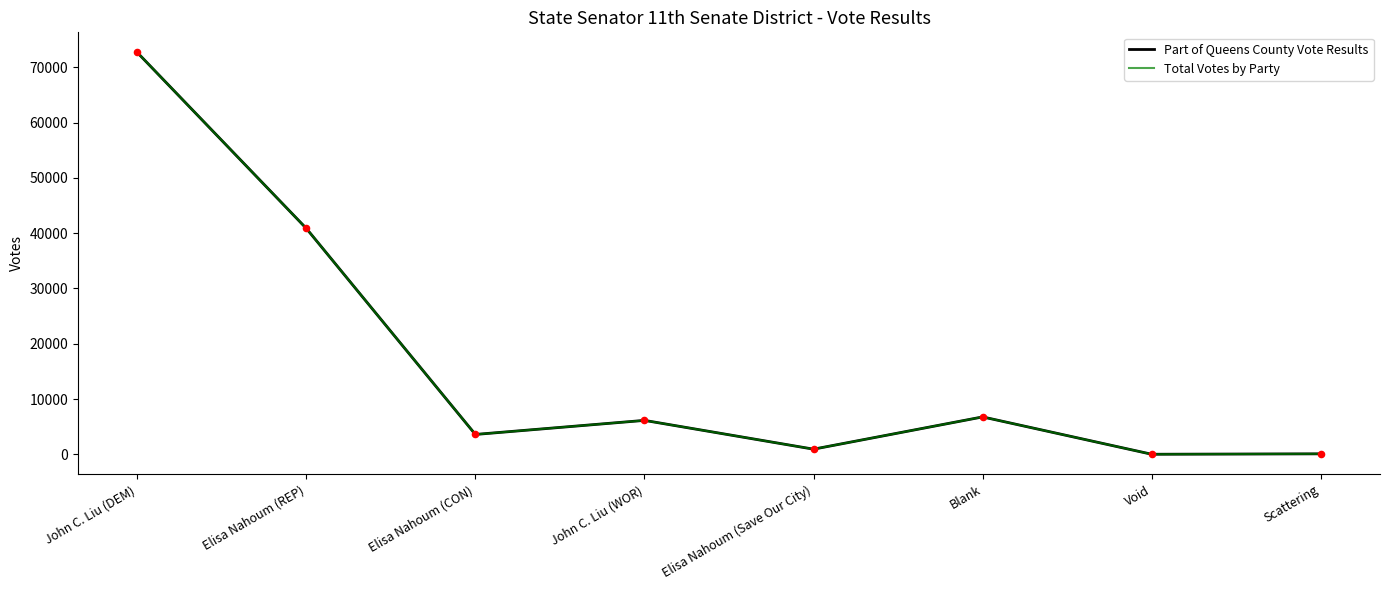

Which series has the largest total across all categories?

Part of Queens County Vote Results